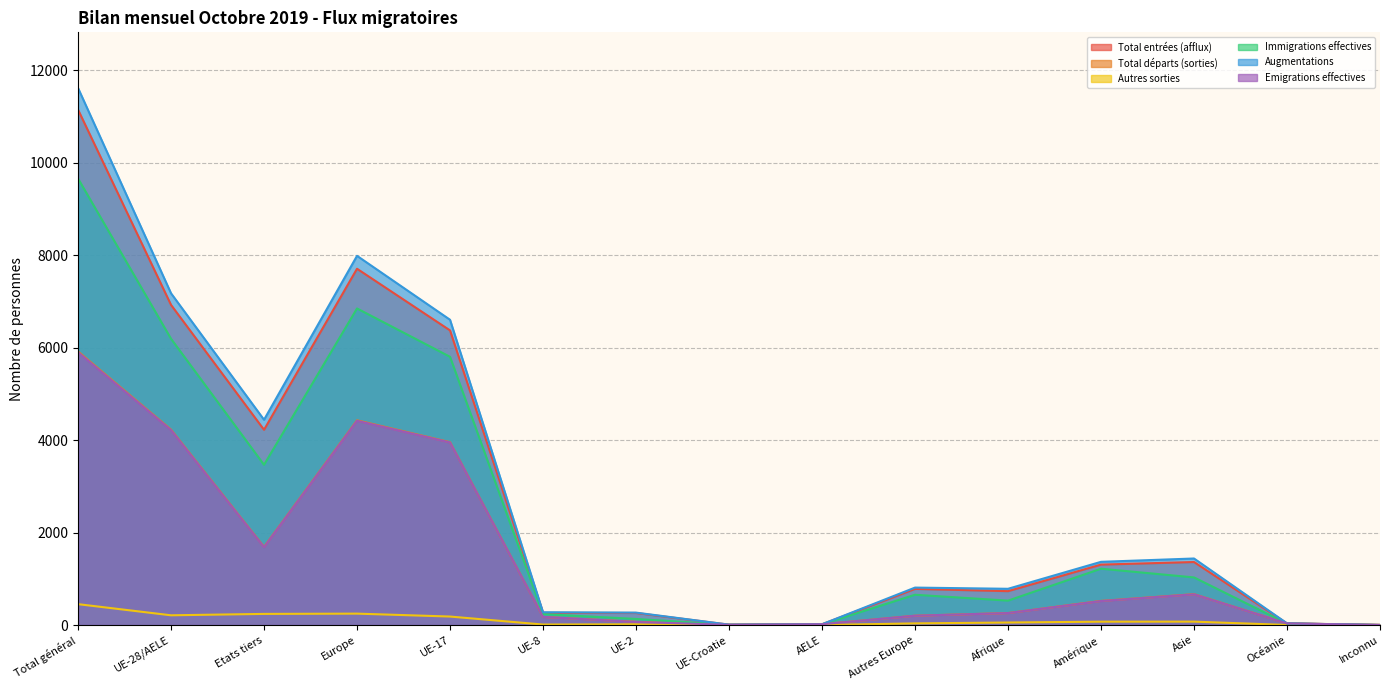

What is the average value of the Total entrées (afflux) series?

2742